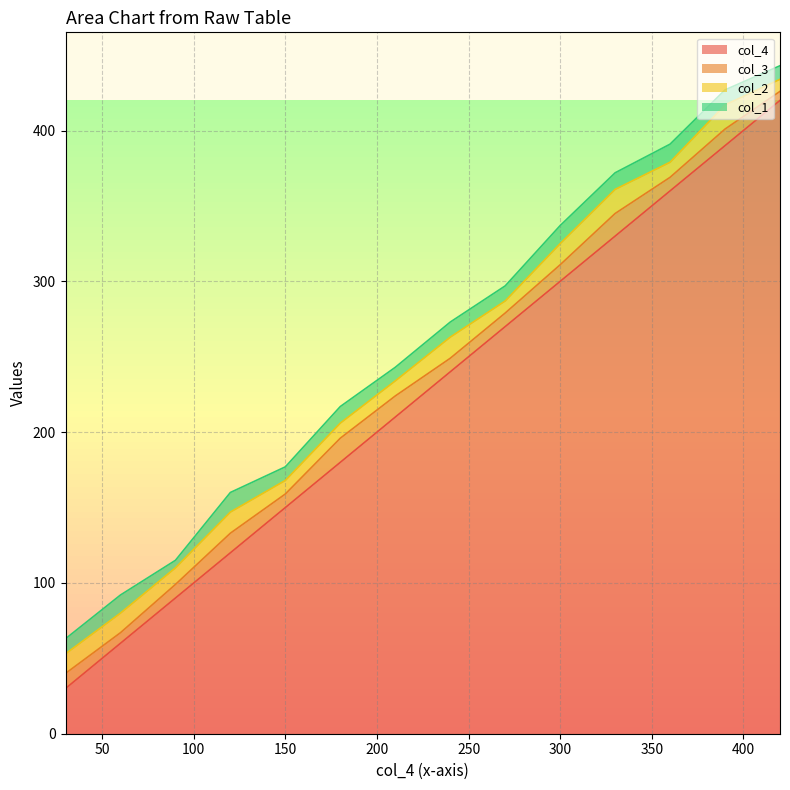

What is the average value of the col_2 series?

12